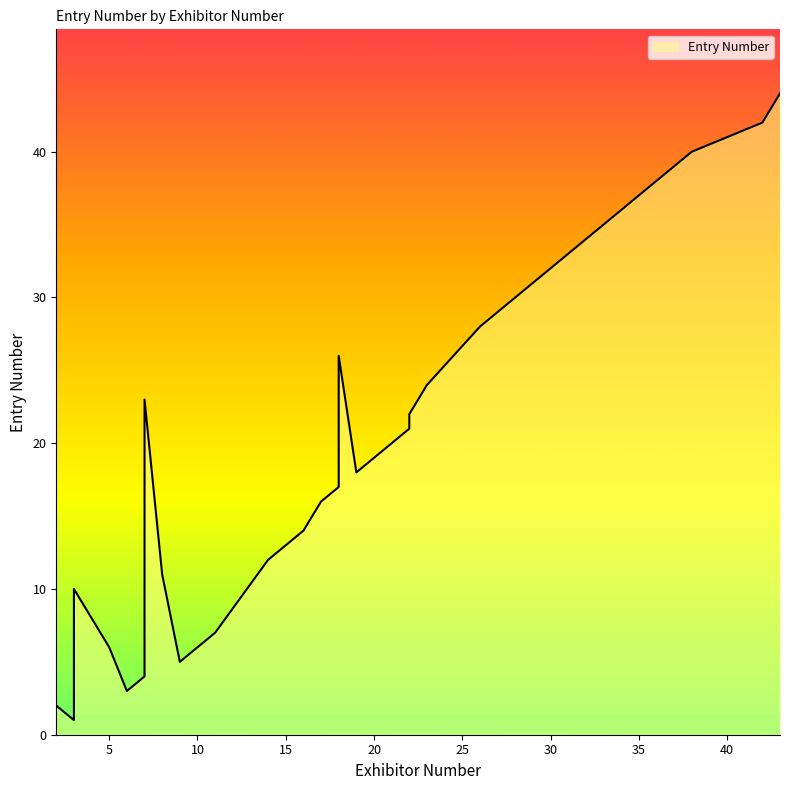

Is it true that the value at 33 is 35?

True